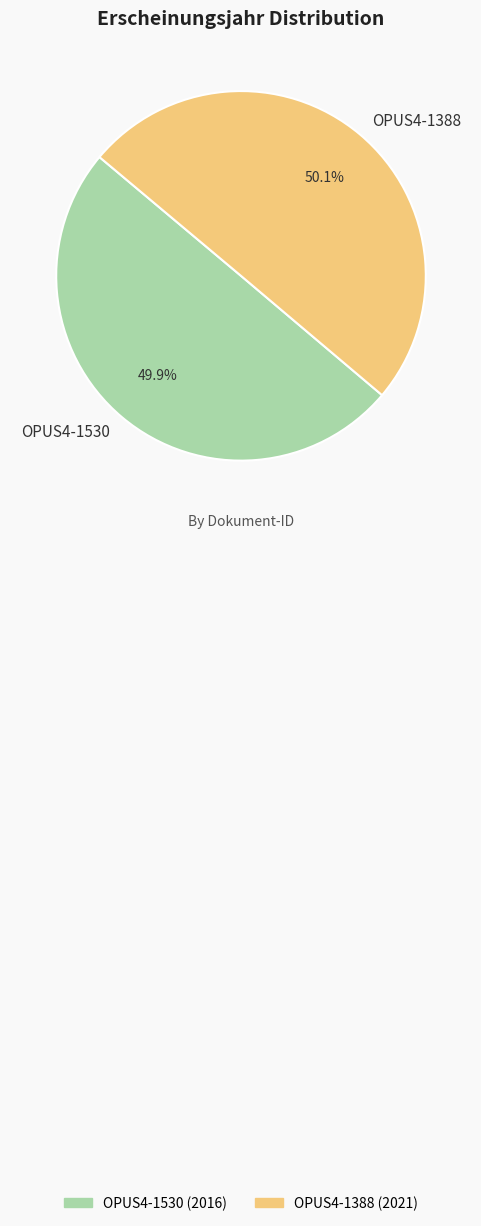

Is the sum of OPUS4-1530 and OPUS4-1388 greater than half?

Yes